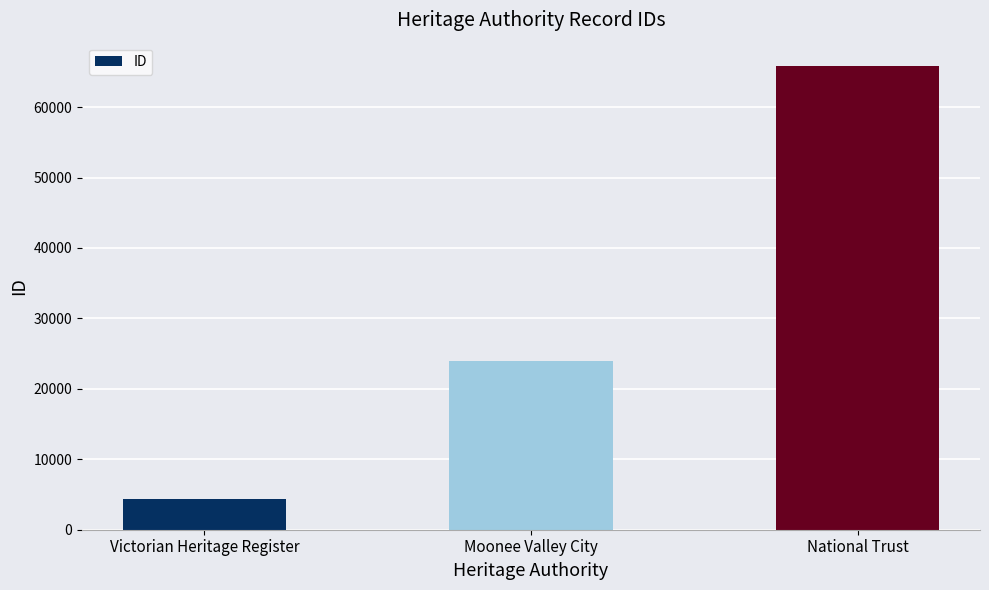

How many values are below 23892?

1